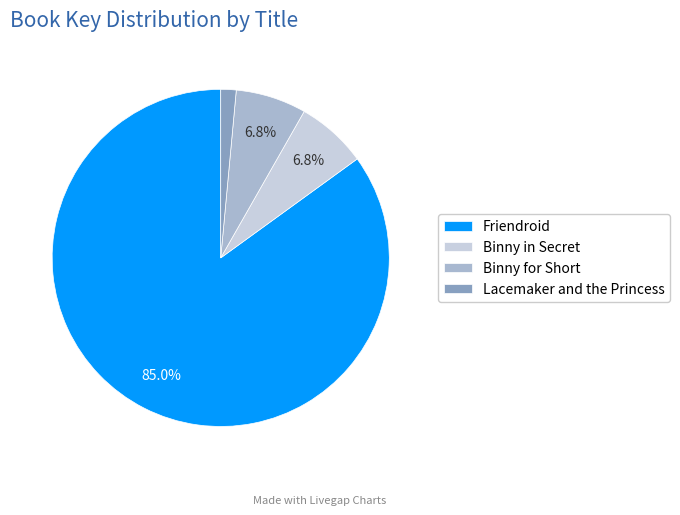

True or false: Lacemaker and the Princess accounts for 1% of the total.

True